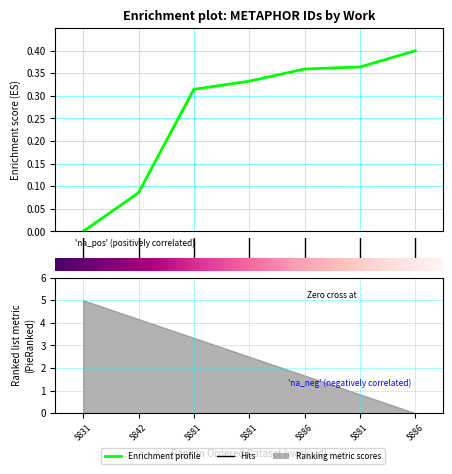

The value at 5881 is 0.5. True or false?

False